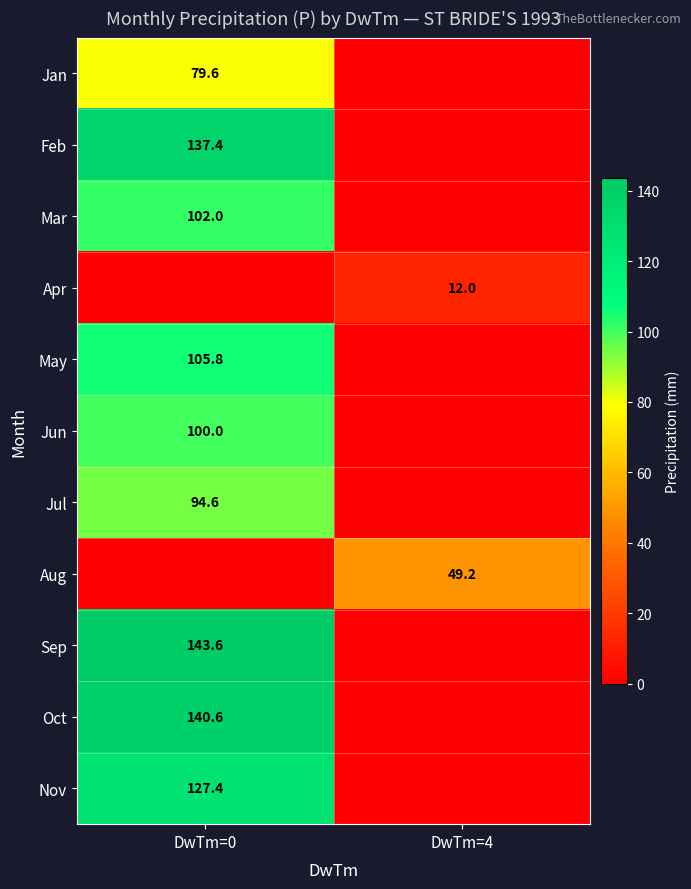

Is it true that Oct equals 64.4 at DwTm=0?

False